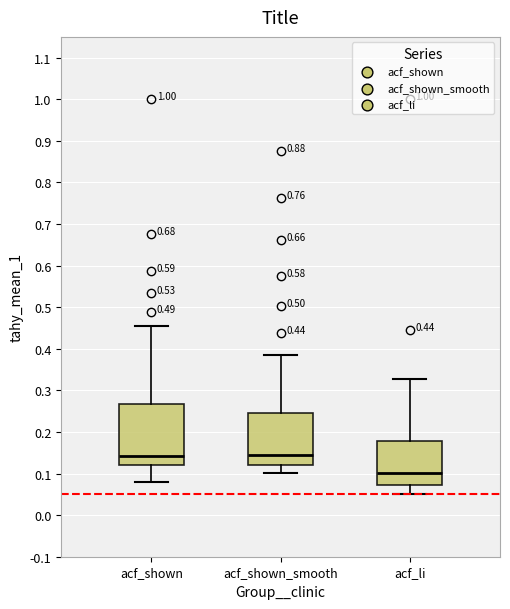

Which box has the lowest median line?

acf_li